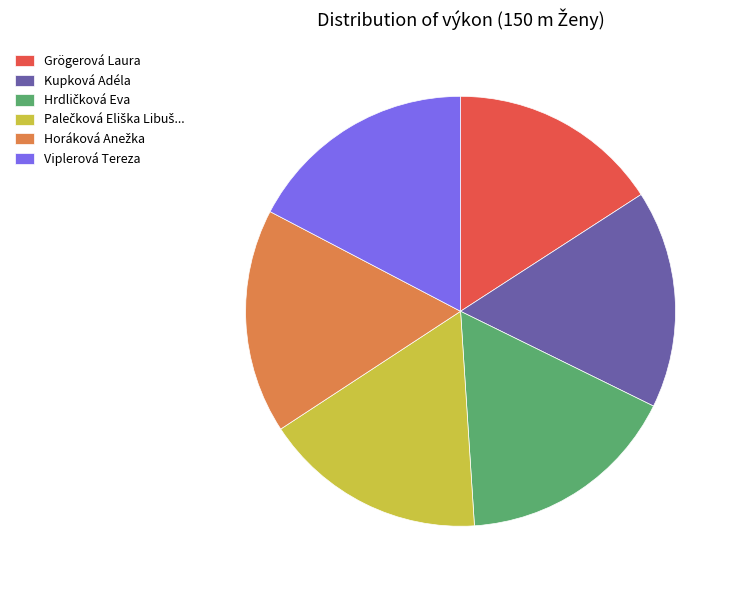

Does Viplerová Tereza account for over 50% of the chart?

No